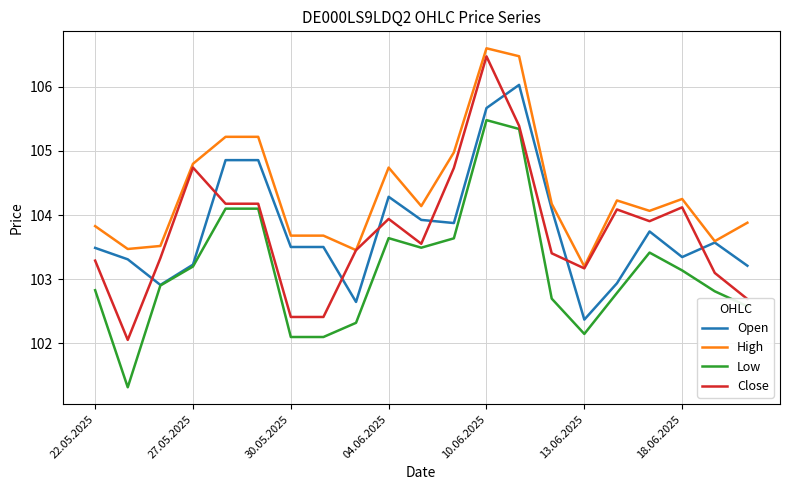

What is the greatest value displayed?

106.6